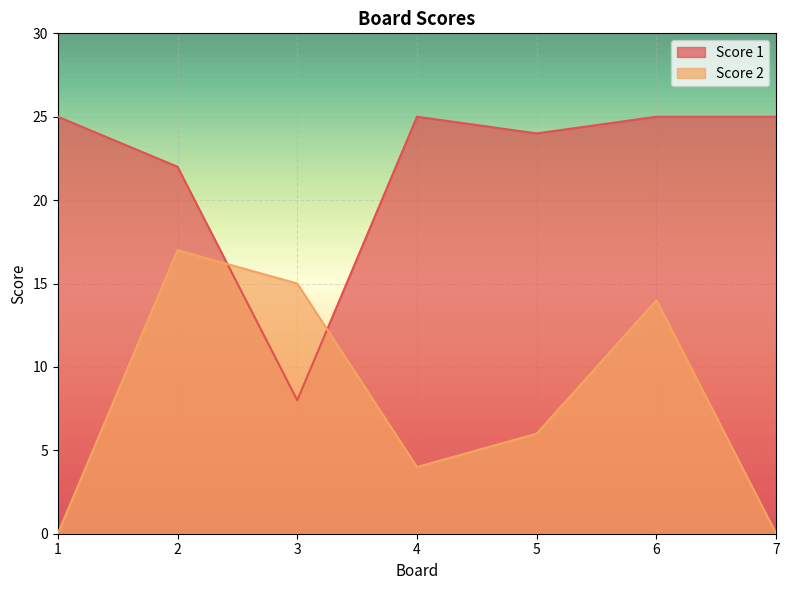

Does the chart display data point markers on the line(s)?

No